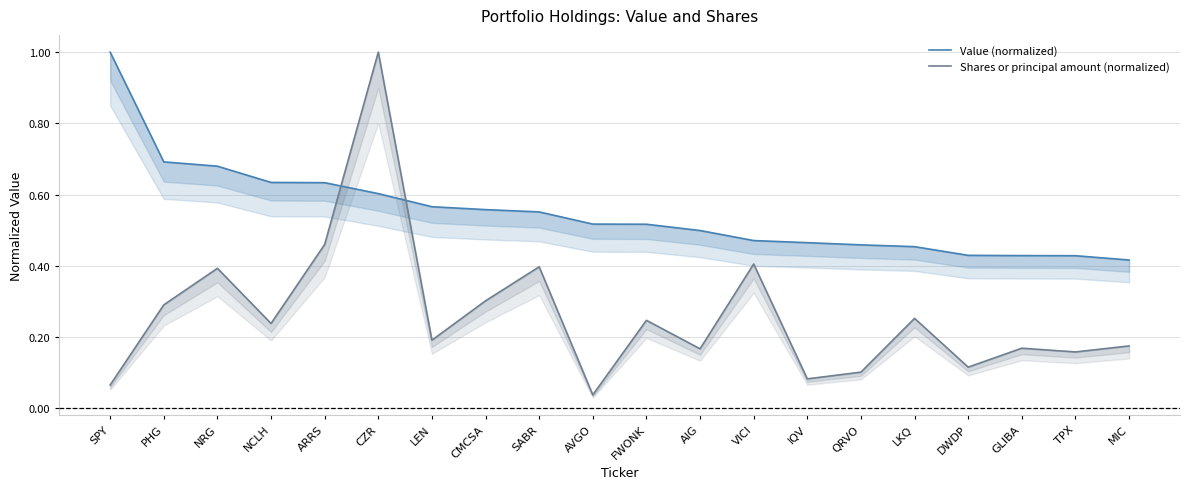

How many lines are shown in the chart?

2